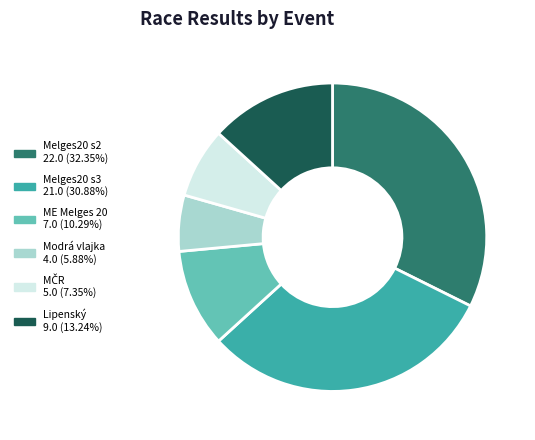

Is there any slice that represents more than half of the pie?

No